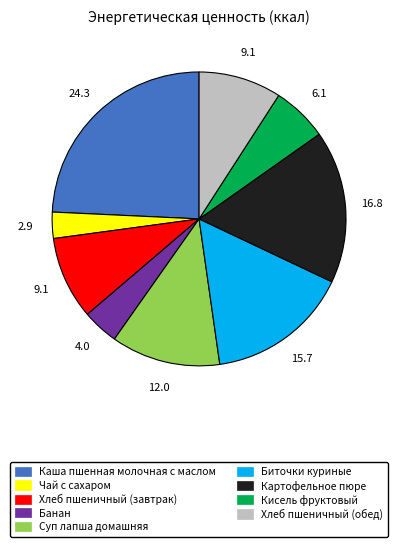

Count the number of slices in the pie.

9